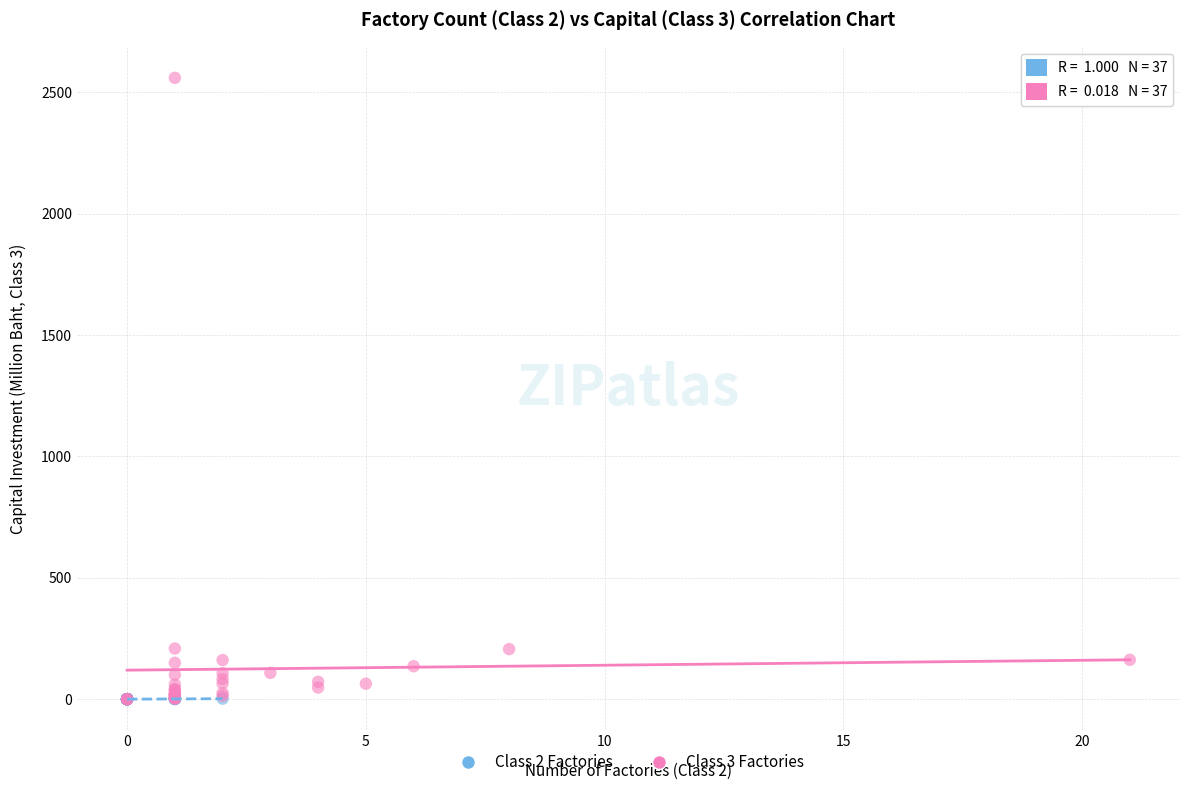

Which series has the largest Y range (max minus min)?

Class 3 Factories